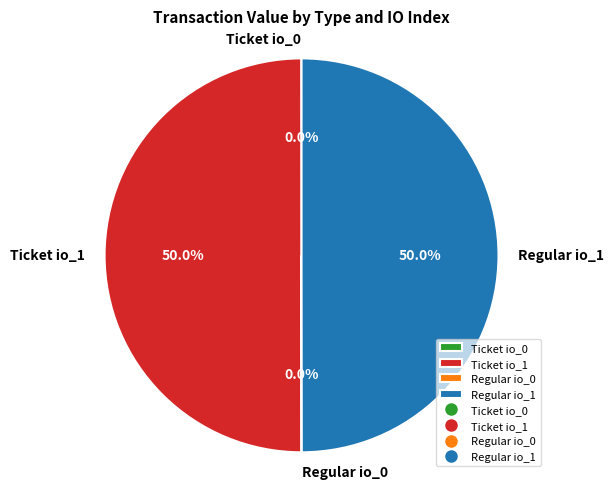

Combined, do Ticket io_1 and Regular io_1 account for over 50%?

Yes